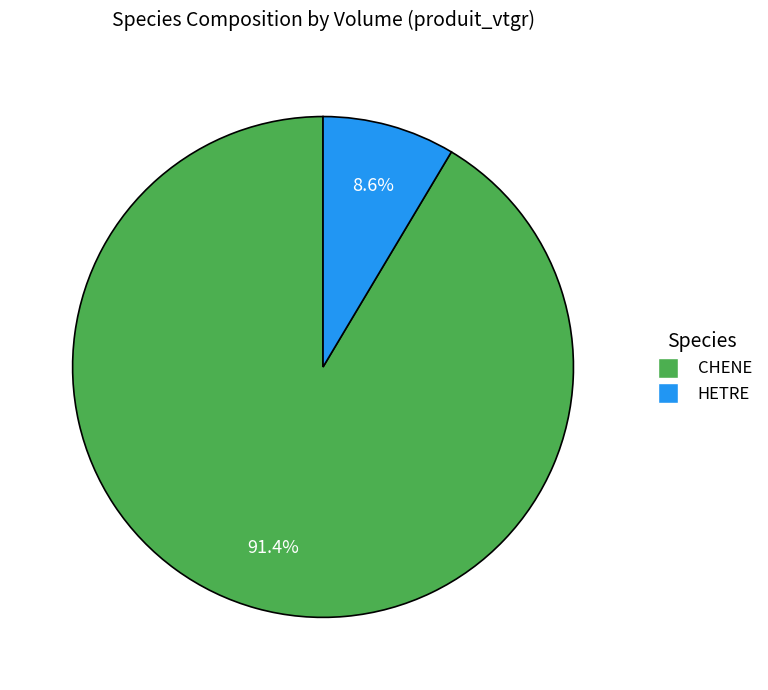

To the nearest percent, what is the combined percentage of HETRE and CHENE?

100%